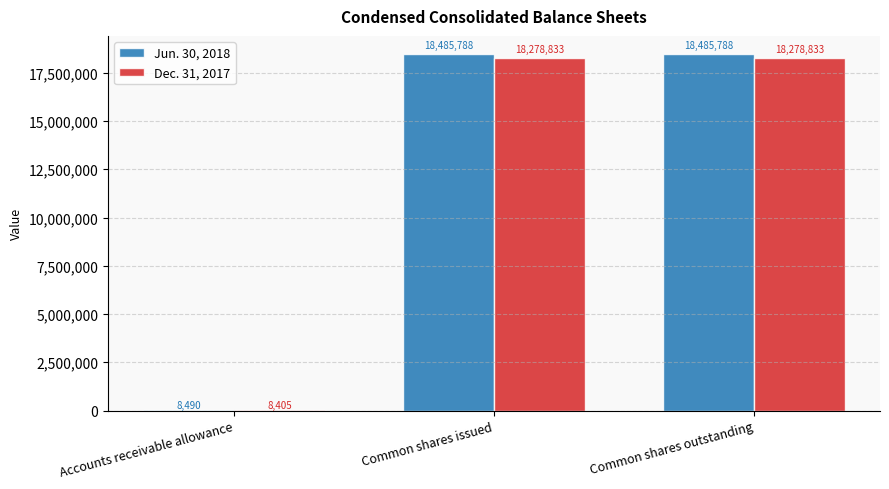

Between Accounts receivable allowance and Common shares issued, which series saw the biggest shift?

Jun. 30, 2018